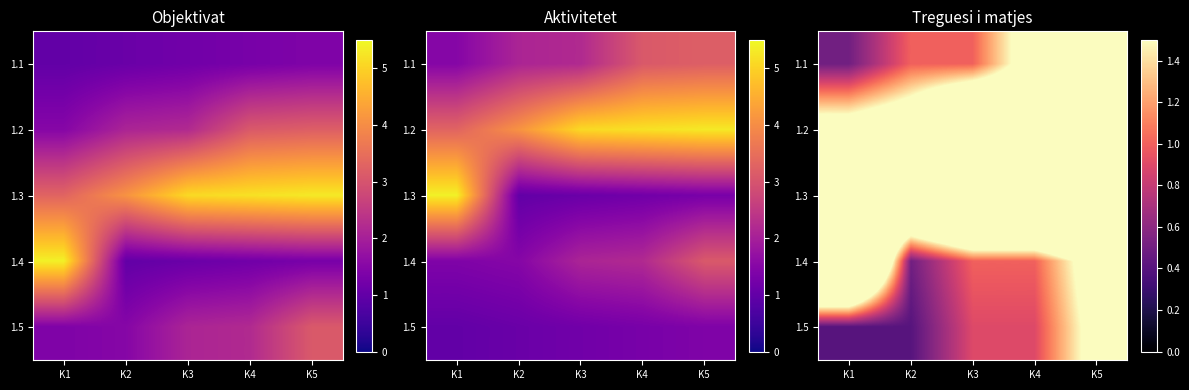

The 1.1 series shows 1.0 at K3. True or false?

True